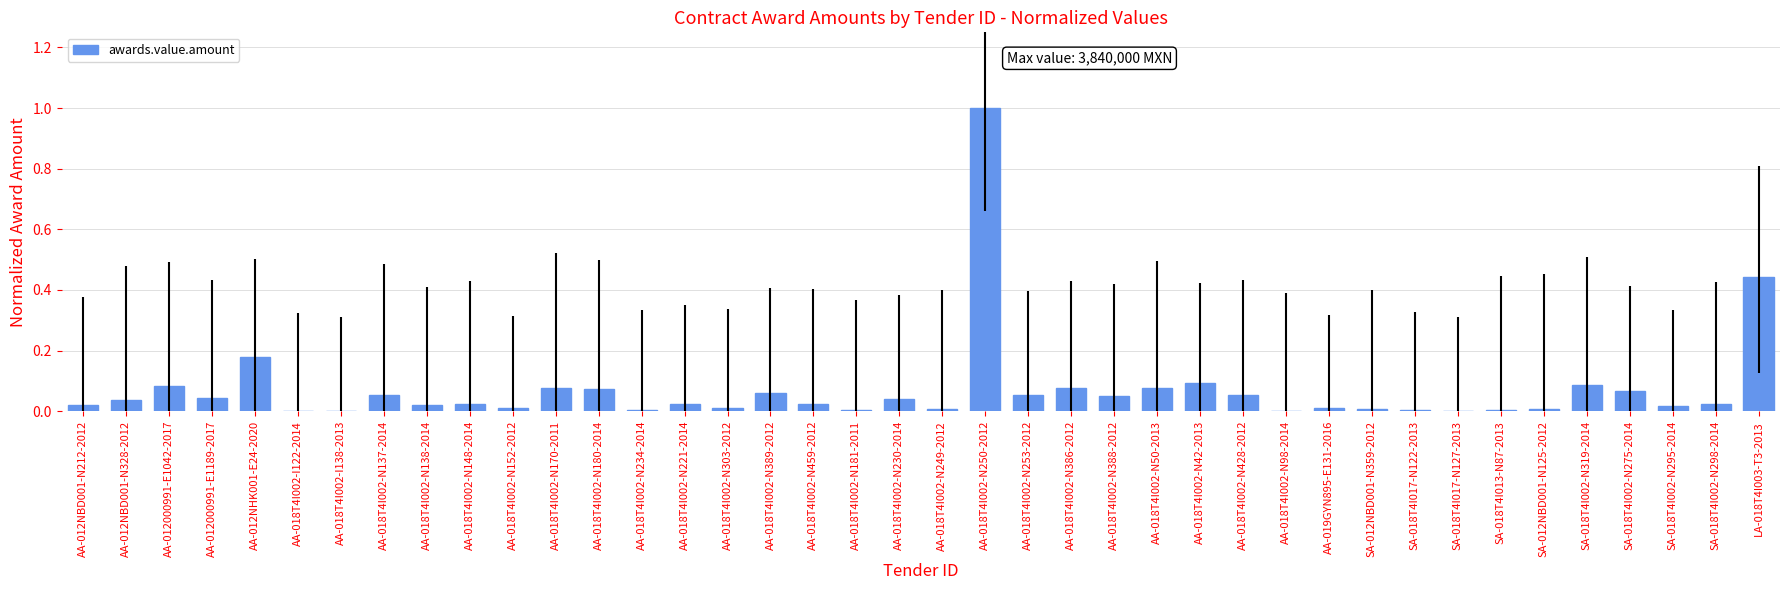

What is the sum of all values?

2.9